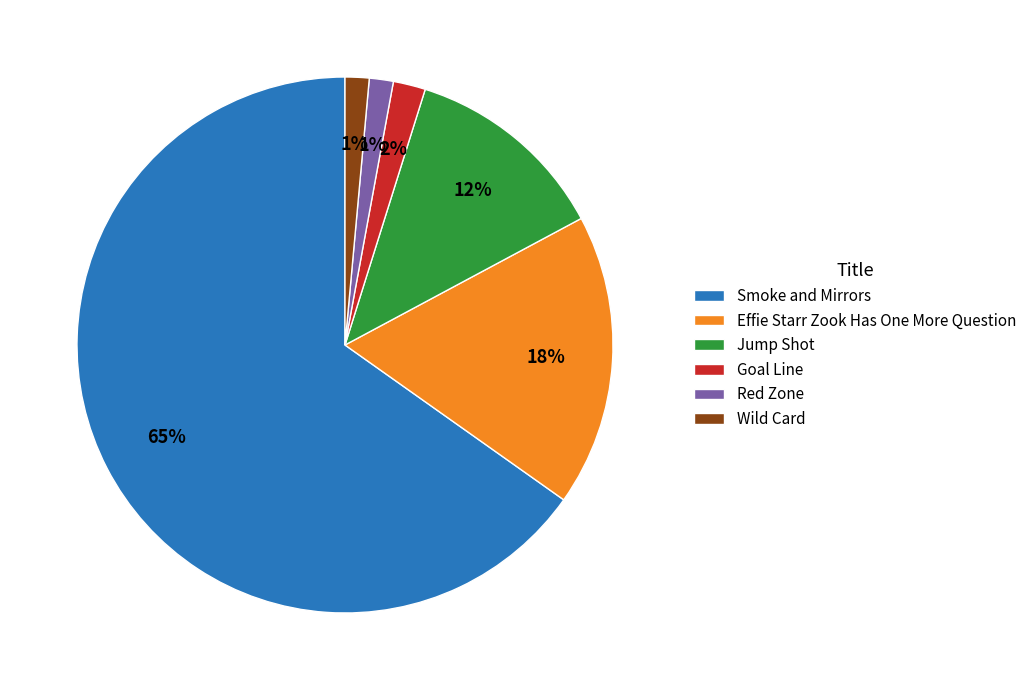

To the nearest percent, what is the average slice percentage?

17%